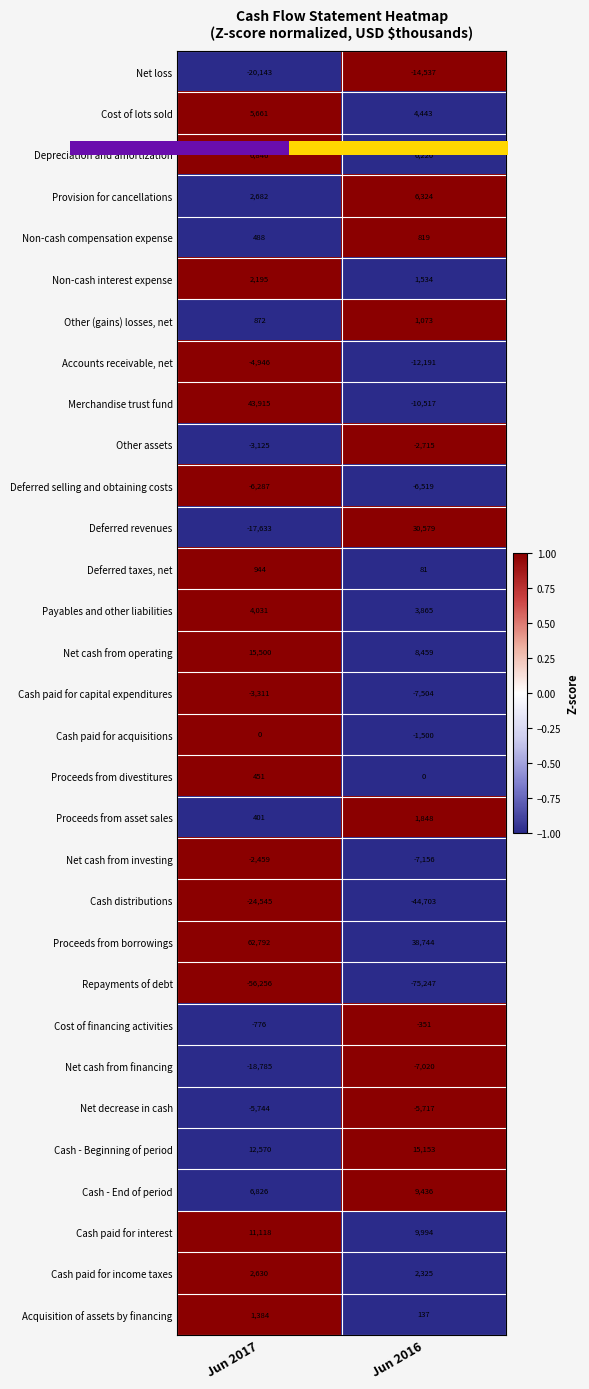

Which series has the largest total across all categories?

Proceeds from borrowings